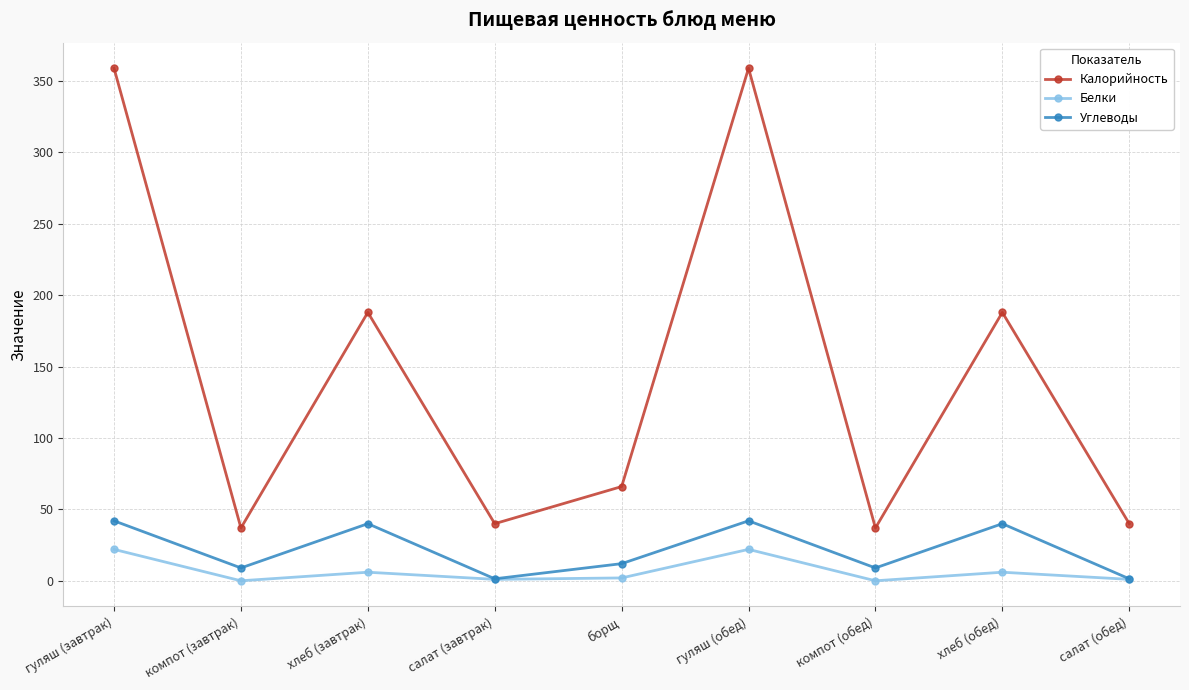

Count the number of data series in this chart.

3